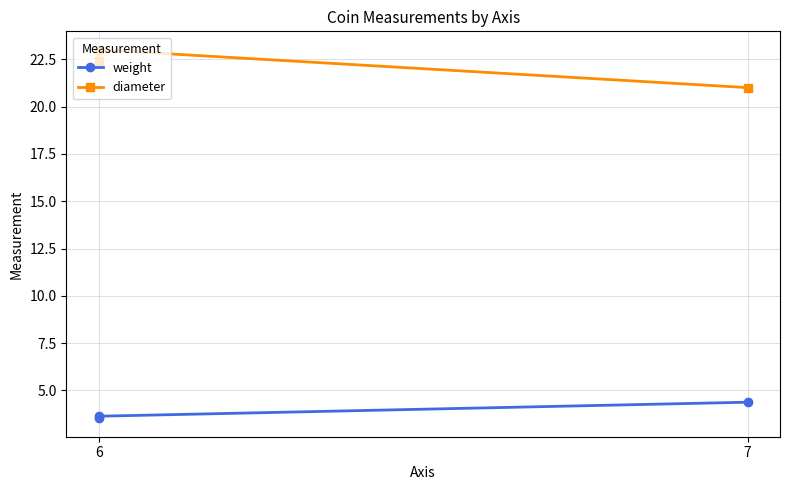

Is the value of weight at 6 greater than the value of diameter at 6?

No